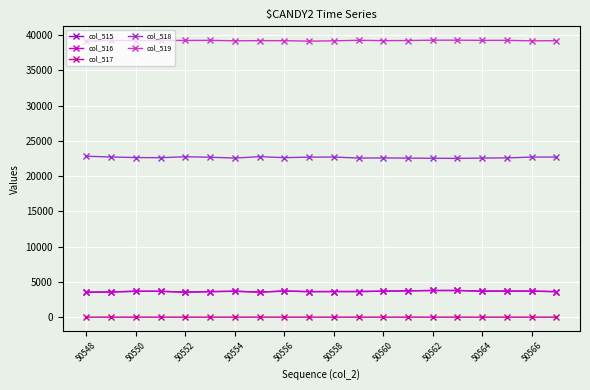

What are all the series names shown in the legend?

col_515, col_516, col_517, col_518, col_519